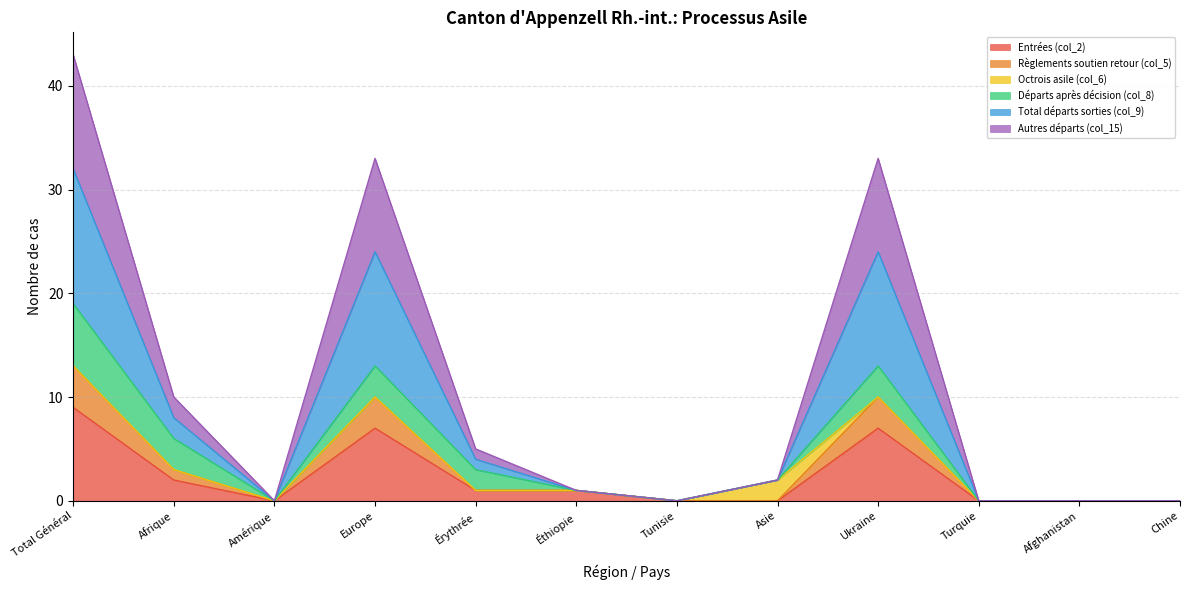

What are all the series names shown in the legend?

Entrées (col_2), Règlements soutien retour (col_5), Octrois asile (col_6), Départs après décision (col_8), Total départs sorties (col_9), Autres départs (col_15)